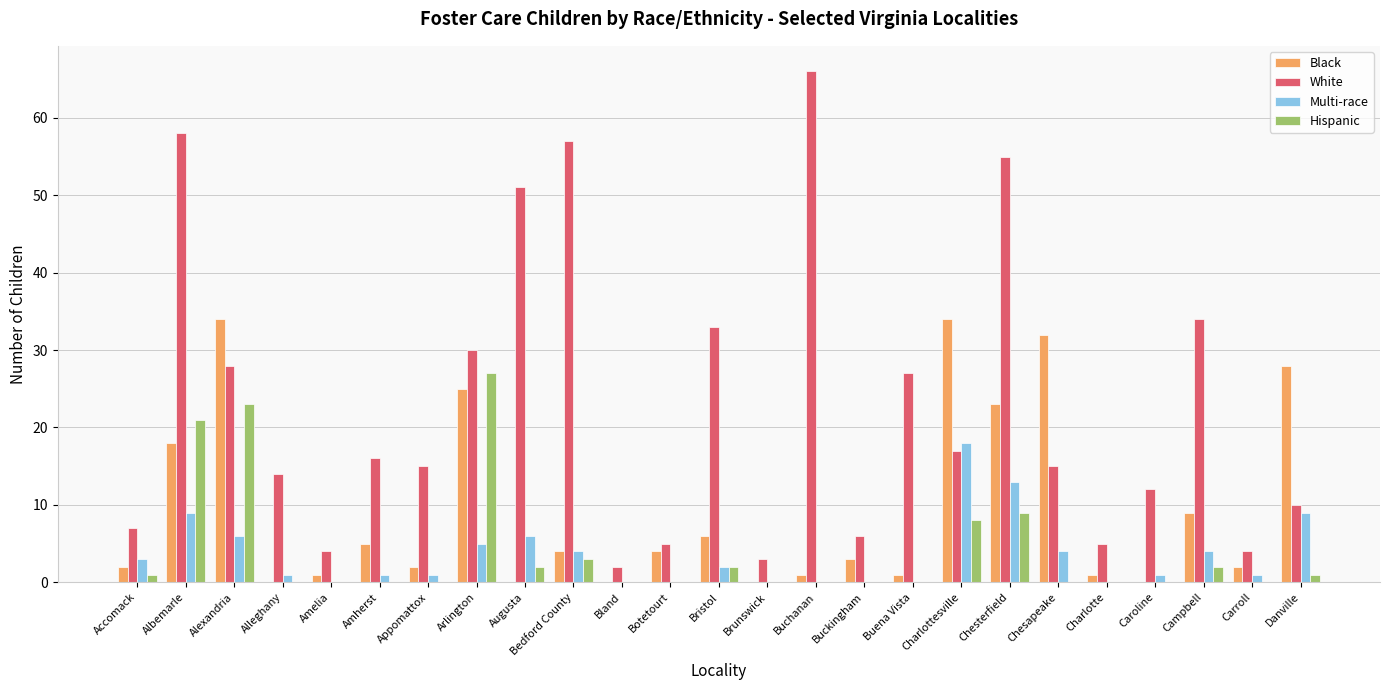

What is the maximum value for Black?

34